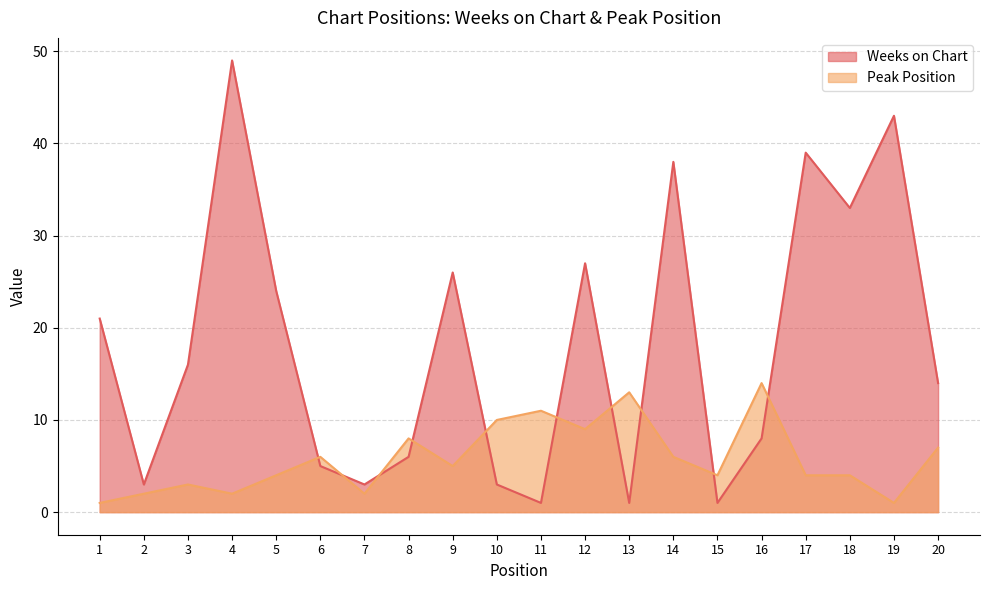

Reading left to right, transcribe all the data shown in this chart.

Weeks on Chart: 21	3	16	49	24	5	3	6	26	3	1	27	1	38	1	8	39	33	43	14
Peak Position: 1	2	3	2	4	6	2	8	5	10	11	9	13	6	4	14	4	4	1	7